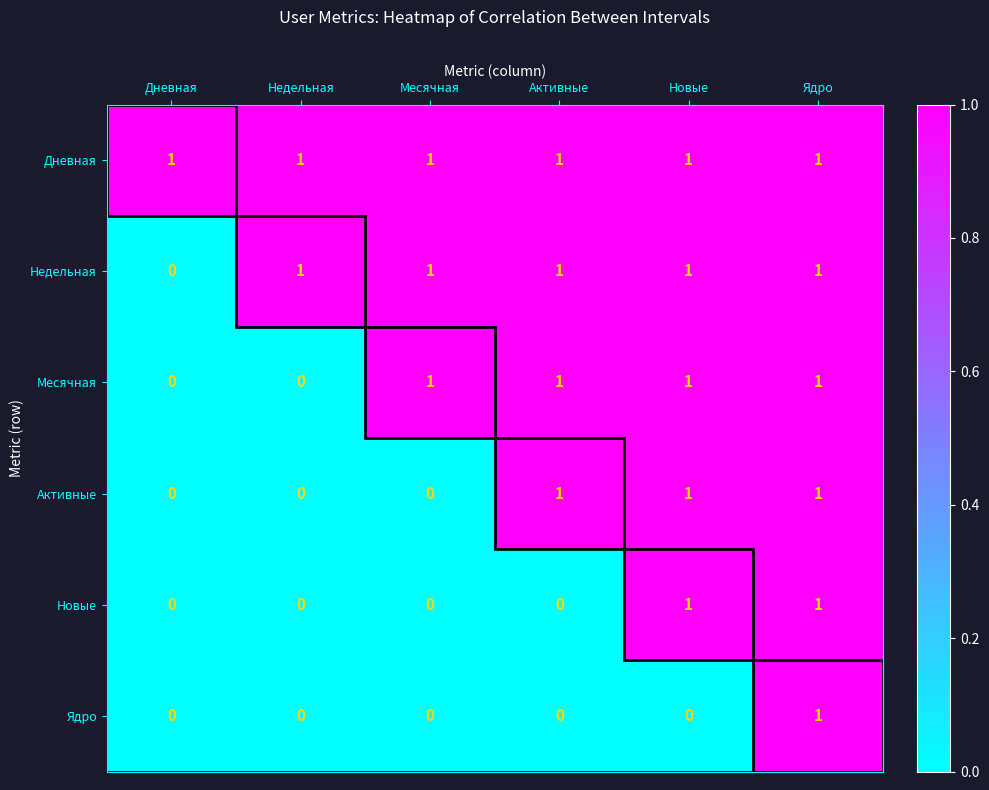

The value of Месячная at Новые is 1. True or false?

True